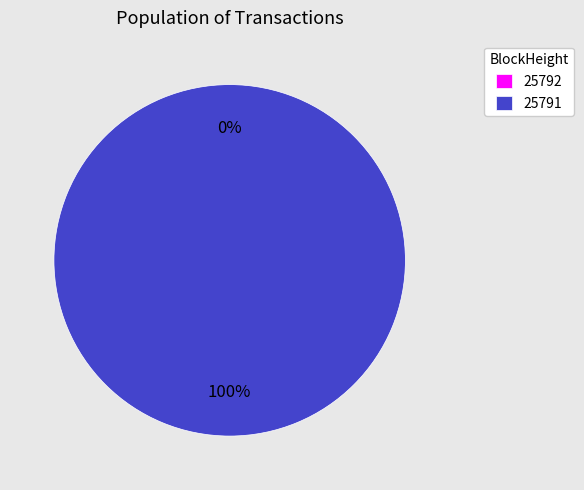

Rank the categories by value from lowest to highest.

25792, 25791